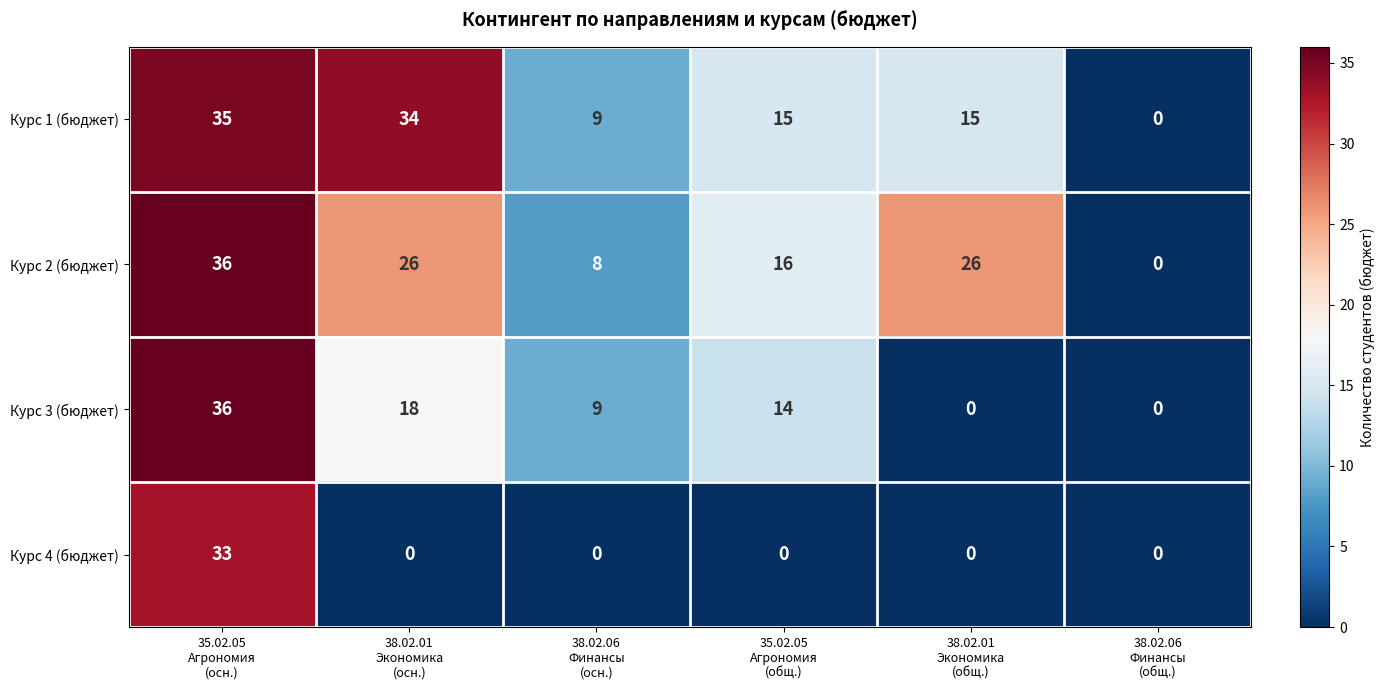

What is the difference between the maximum and minimum values in the Курс 2 (бюджет) series?

36